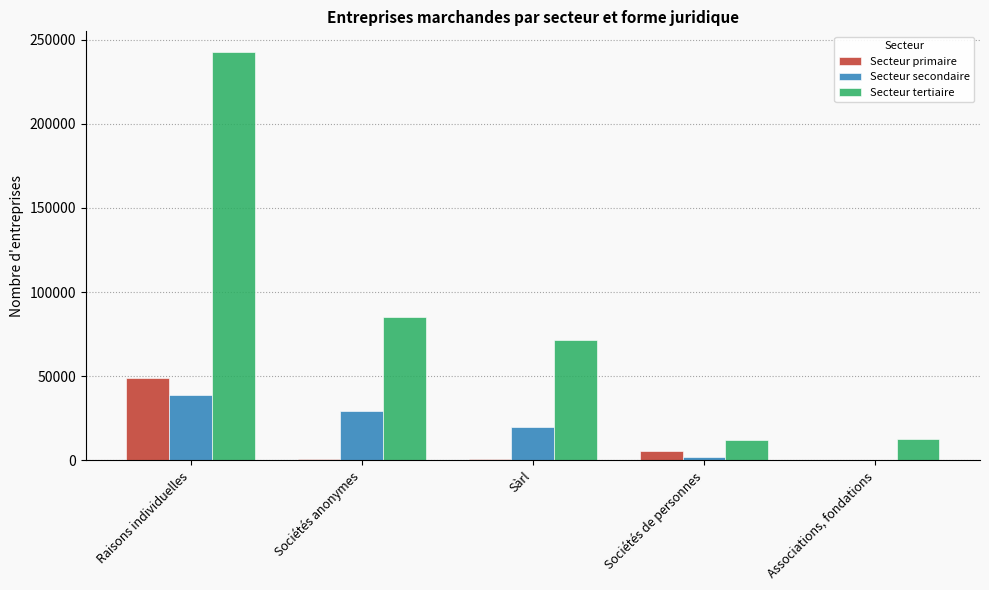

At which category is the sum across all series the highest?

Raisons individuelles